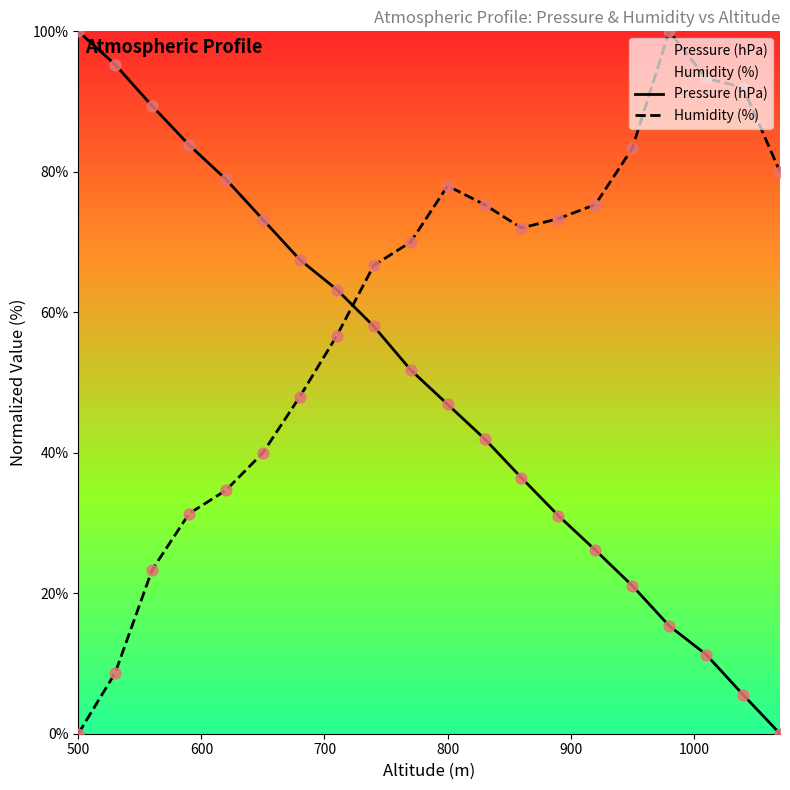

Which series contains the highest Y value?

Pressure (hPa)